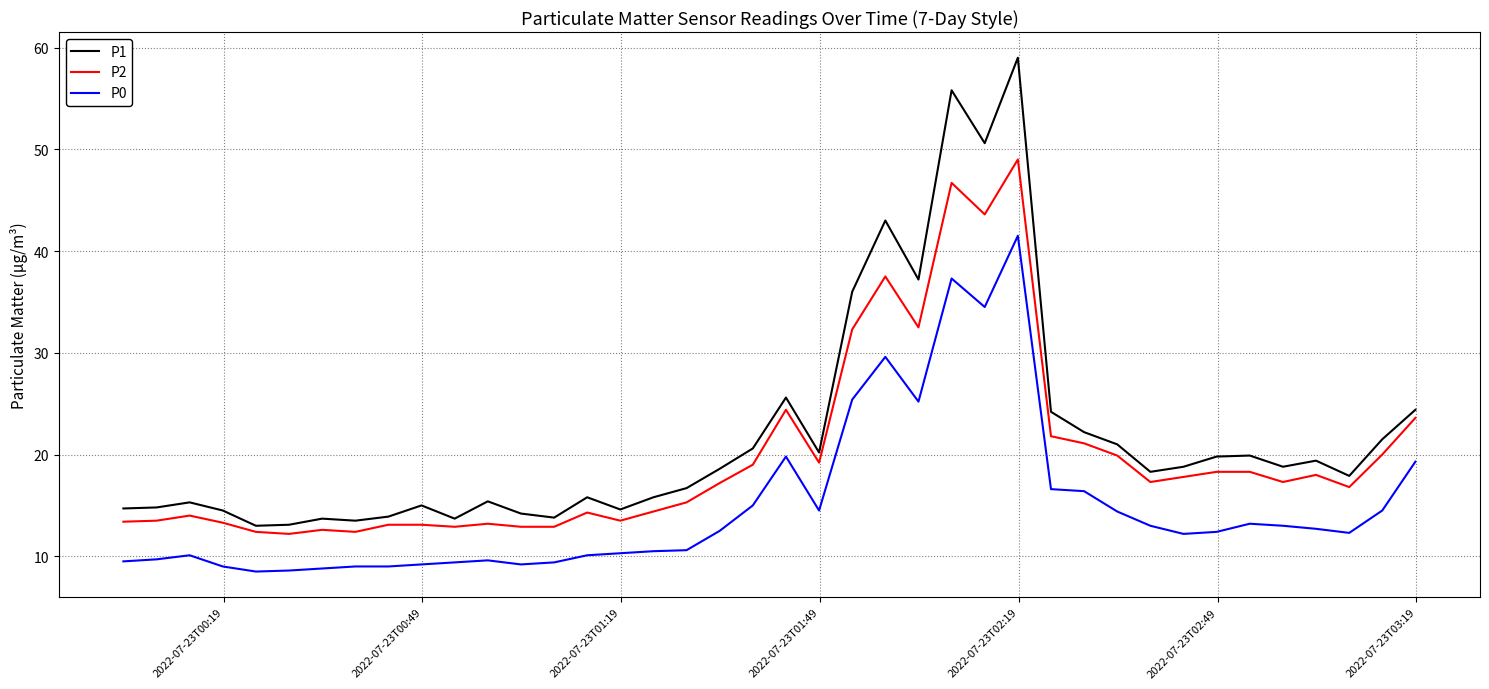

What is the minimum value for P0?

8.5